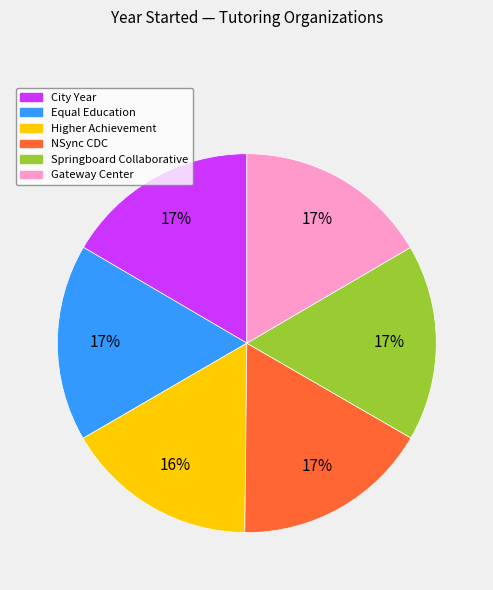

To the nearest percent, what is the average slice percentage?

17%